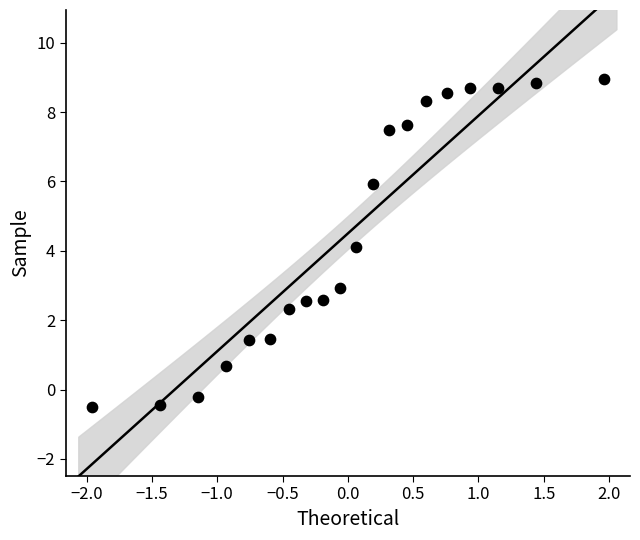

What is the range of X values (max minus min)?

3.9